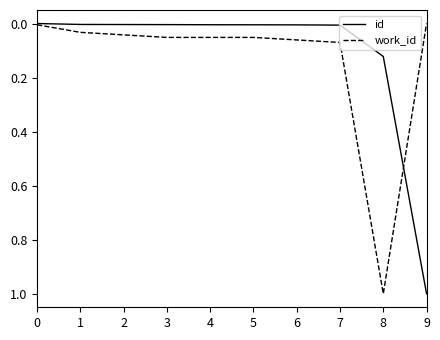

Which series has the largest total across all categories?

work_id